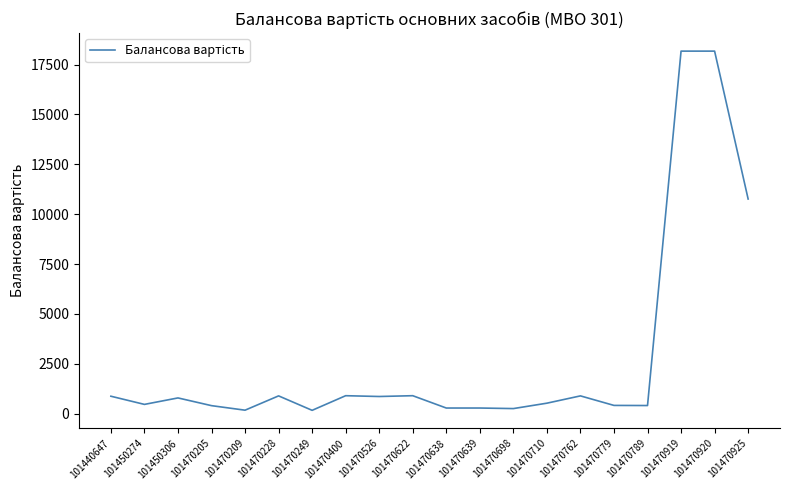

What is the change in value from 101470249 to 101470779?

+246.7